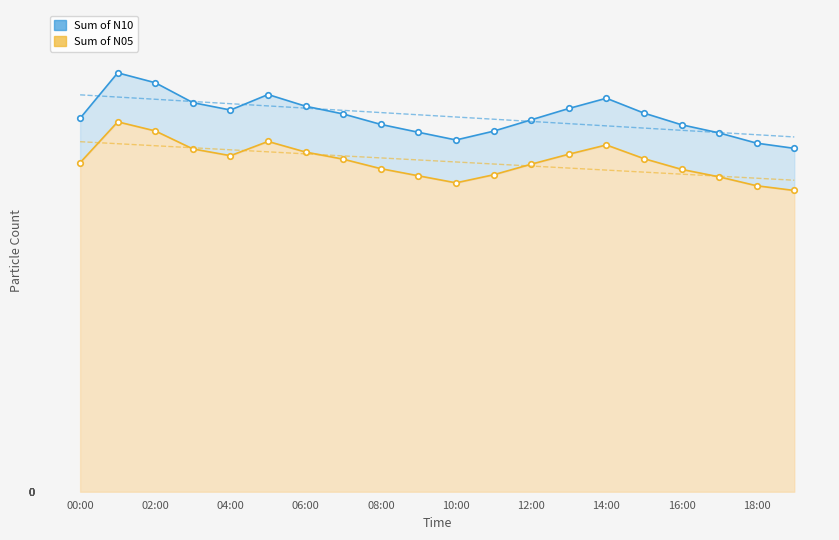

True or false: N10 line has more than 2 interior local peaks.

True